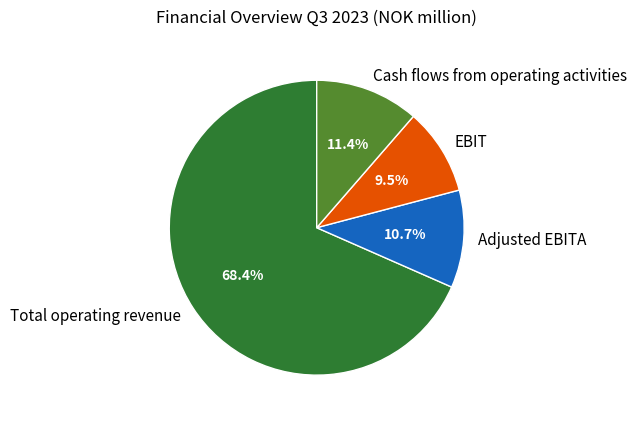

Between EBIT and Total operating revenue, which is larger?

Total operating revenue